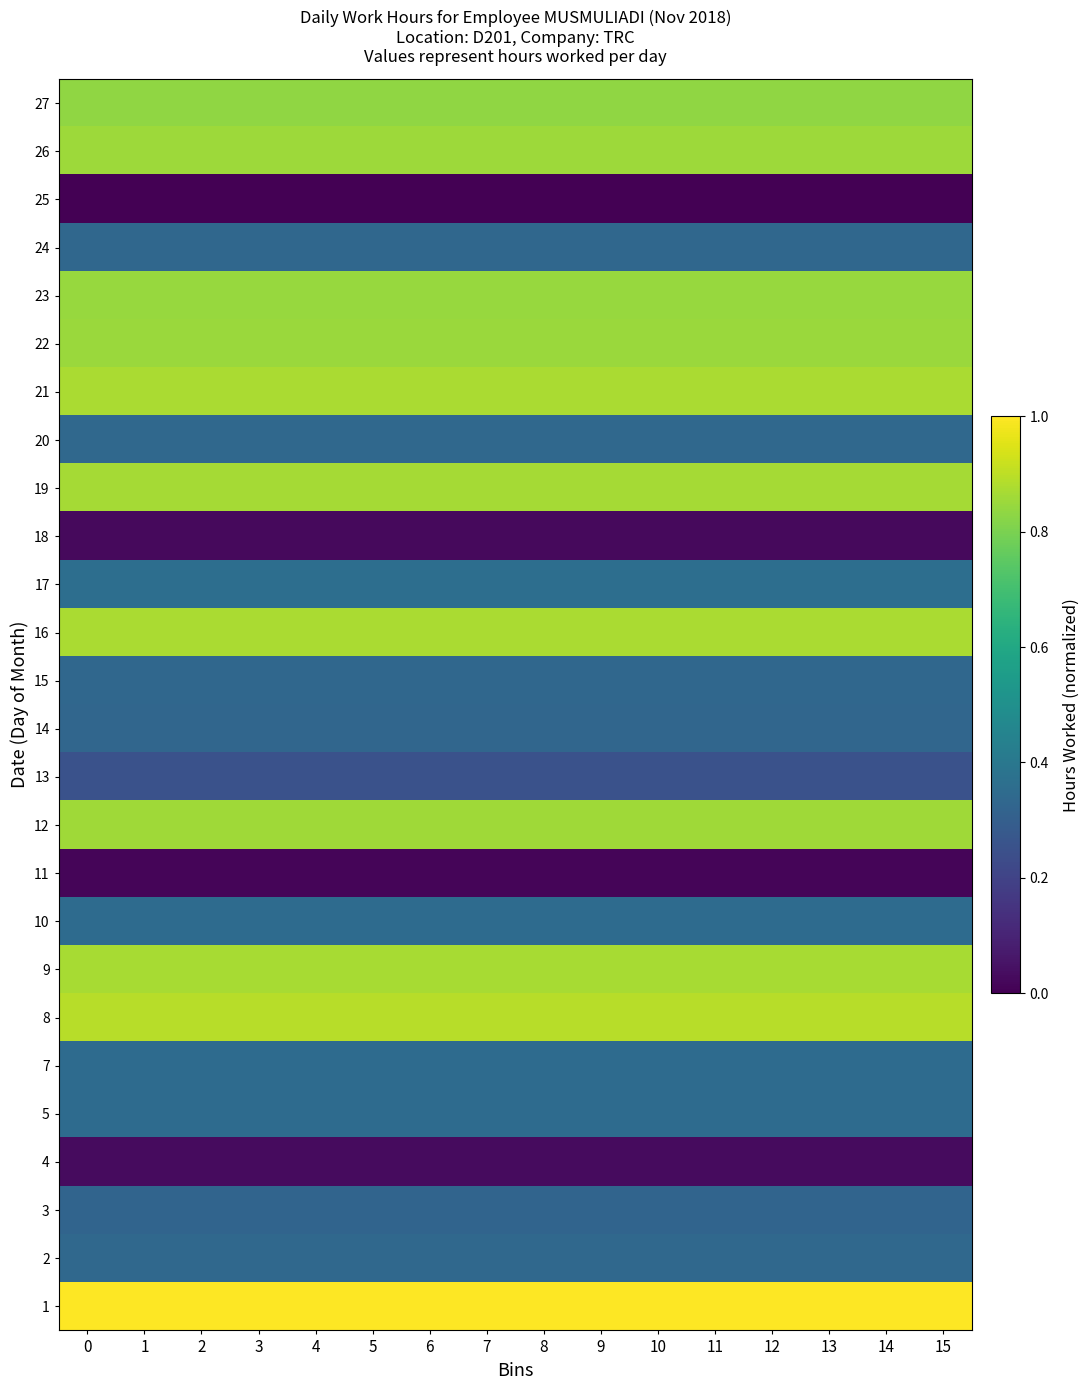

Reading left to right, extract all data points from this chart.

1: 0=1.0	1=1.0	2=1.0	3=1.0	4=1.0	5=1.0	6=1.0	7=1.0	8=1.0	9=1.0	10=1.0	11=1.0	12=1.0	13=1.0	14=1.0	15=1.0
2: 0=0.3	1=0.3	2=0.3	3=0.3	4=0.3	5=0.3	6=0.3	7=0.3	8=0.3	9=0.3	10=0.3	11=0.3	12=0.3	13=0.3	14=0.3	15=0.3
3: 0=0.3	1=0.3	2=0.3	3=0.3	4=0.3	5=0.3	6=0.3	7=0.3	8=0.3	9=0.3	10=0.3	11=0.3	12=0.3	13=0.3	14=0.3	15=0.3
4: 0=0.0	1=0.0	2=0.0	3=0.0	4=0.0	5=0.0	6=0.0	7=0.0	8=0.0	9=0.0	10=0.0	11=0.0	12=0.0	13=0.0	14=0.0	15=0.0
5: 0=0.3	1=0.3	2=0.3	3=0.3	4=0.3	5=0.3	6=0.3	7=0.3	8=0.3	9=0.3	10=0.3	11=0.3	12=0.3	13=0.3	14=0.3	15=0.3
7: 0=0.3	1=0.3	2=0.3	3=0.3	4=0.3	5=0.3	6=0.3	7=0.3	8=0.3	9=0.3	10=0.3	11=0.3	12=0.3	13=0.3	14=0.3	15=0.3
8: 0=0.9	1=0.9	2=0.9	3=0.9	4=0.9	5=0.9	6=0.9	7=0.9	8=0.9	9=0.9	10=0.9	11=0.9	12=0.9	13=0.9	14=0.9	15=0.9
9: 0=0.9	1=0.9	2=0.9	3=0.9	4=0.9	5=0.9	6=0.9	7=0.9	8=0.9	9=0.9	10=0.9	11=0.9	12=0.9	13=0.9	14=0.9	15=0.9
10: 0=0.3	1=0.3	2=0.3	3=0.3	4=0.3	5=0.3	6=0.3	7=0.3	8=0.3	9=0.3	10=0.3	11=0.3	12=0.3	13=0.3	14=0.3	15=0.3
11: 0=0.0	1=0.0	2=0.0	3=0.0	4=0.0	5=0.0	6=0.0	7=0.0	8=0.0	9=0.0	10=0.0	11=0.0	12=0.0	13=0.0	14=0.0	15=0.0
12: 0=0.9	1=0.9	2=0.9	3=0.9	4=0.9	5=0.9	6=0.9	7=0.9	8=0.9	9=0.9	10=0.9	11=0.9	12=0.9	13=0.9	14=0.9	15=0.9
13: 0=0.3	1=0.3	2=0.3	3=0.3	4=0.3	5=0.3	6=0.3	7=0.3	8=0.3	9=0.3	10=0.3	11=0.3	12=0.3	13=0.3	14=0.3	15=0.3
14: 0=0.3	1=0.3	2=0.3	3=0.3	4=0.3	5=0.3	6=0.3	7=0.3	8=0.3	9=0.3	10=0.3	11=0.3	12=0.3	13=0.3	14=0.3	15=0.3
15: 0=0.3	1=0.3	2=0.3	3=0.3	4=0.3	5=0.3	6=0.3	7=0.3	8=0.3	9=0.3	10=0.3	11=0.3	12=0.3	13=0.3	14=0.3	15=0.3
16: 0=0.9	1=0.9	2=0.9	3=0.9	4=0.9	5=0.9	6=0.9	7=0.9	8=0.9	9=0.9	10=0.9	11=0.9	12=0.9	13=0.9	14=0.9	15=0.9
17: 0=0.4	1=0.4	2=0.4	3=0.4	4=0.4	5=0.4	6=0.4	7=0.4	8=0.4	9=0.4	10=0.4	11=0.4	12=0.4	13=0.4	14=0.4	15=0.4
18: 0=0.0	1=0.0	2=0.0	3=0.0	4=0.0	5=0.0	6=0.0	7=0.0	8=0.0	9=0.0	10=0.0	11=0.0	12=0.0	13=0.0	14=0.0	15=0.0
19: 0=0.9	1=0.9	2=0.9	3=0.9	4=0.9	5=0.9	6=0.9	7=0.9	8=0.9	9=0.9	10=0.9	11=0.9	12=0.9	13=0.9	14=0.9	15=0.9
20: 0=0.3	1=0.3	2=0.3	3=0.3	4=0.3	5=0.3	6=0.3	7=0.3	8=0.3	9=0.3	10=0.3	11=0.3	12=0.3	13=0.3	14=0.3	15=0.3
21: 0=0.9	1=0.9	2=0.9	3=0.9	4=0.9	5=0.9	6=0.9	7=0.9	8=0.9	9=0.9	10=0.9	11=0.9	12=0.9	13=0.9	14=0.9	15=0.9
22: 0=0.8	1=0.8	2=0.8	3=0.8	4=0.8	5=0.8	6=0.8	7=0.8	8=0.8	9=0.8	10=0.8	11=0.8	12=0.8	13=0.8	14=0.8	15=0.8
23: 0=0.8	1=0.8	2=0.8	3=0.8	4=0.8	5=0.8	6=0.8	7=0.8	8=0.8	9=0.8	10=0.8	11=0.8	12=0.8	13=0.8	14=0.8	15=0.8
24: 0=0.3	1=0.3	2=0.3	3=0.3	4=0.3	5=0.3	6=0.3	7=0.3	8=0.3	9=0.3	10=0.3	11=0.3	12=0.3	13=0.3	14=0.3	15=0.3
25: 0=0.0	1=0.0	2=0.0	3=0.0	4=0.0	5=0.0	6=0.0	7=0.0	8=0.0	9=0.0	10=0.0	11=0.0	12=0.0	13=0.0	14=0.0	15=0.0
26: 0=0.9	1=0.9	2=0.9	3=0.9	4=0.9	5=0.9	6=0.9	7=0.9	8=0.9	9=0.9	10=0.9	11=0.9	12=0.9	13=0.9	14=0.9	15=0.9
27: 0=0.8	1=0.8	2=0.8	3=0.8	4=0.8	5=0.8	6=0.8	7=0.8	8=0.8	9=0.8	10=0.8	11=0.8	12=0.8	13=0.8	14=0.8	15=0.8